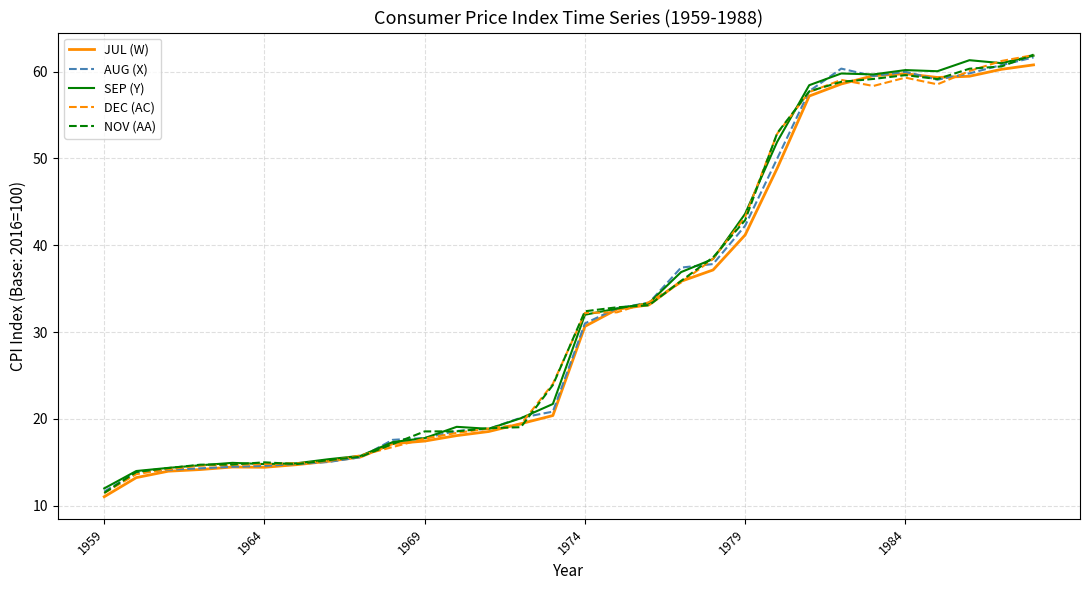

What is the maximum value shown in the chart?

62.0